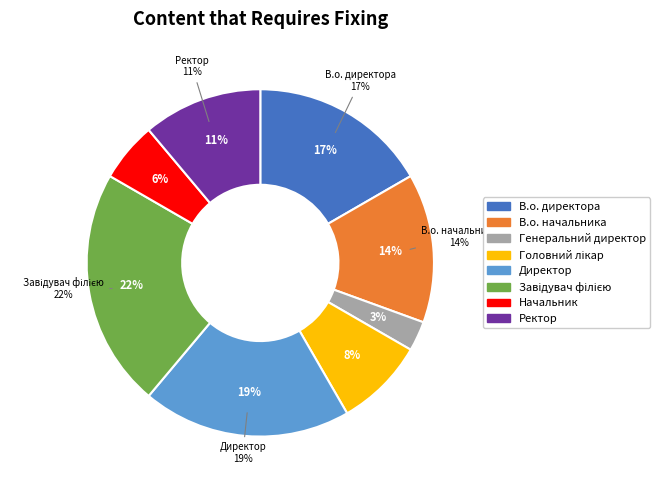

Which has a higher value, Начальник or В.о. директора?

В.о. директора